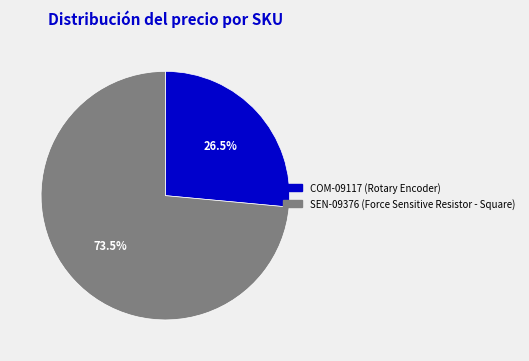

Combined, do COM-09117 and SEN-09376 account for over 50%?

Yes